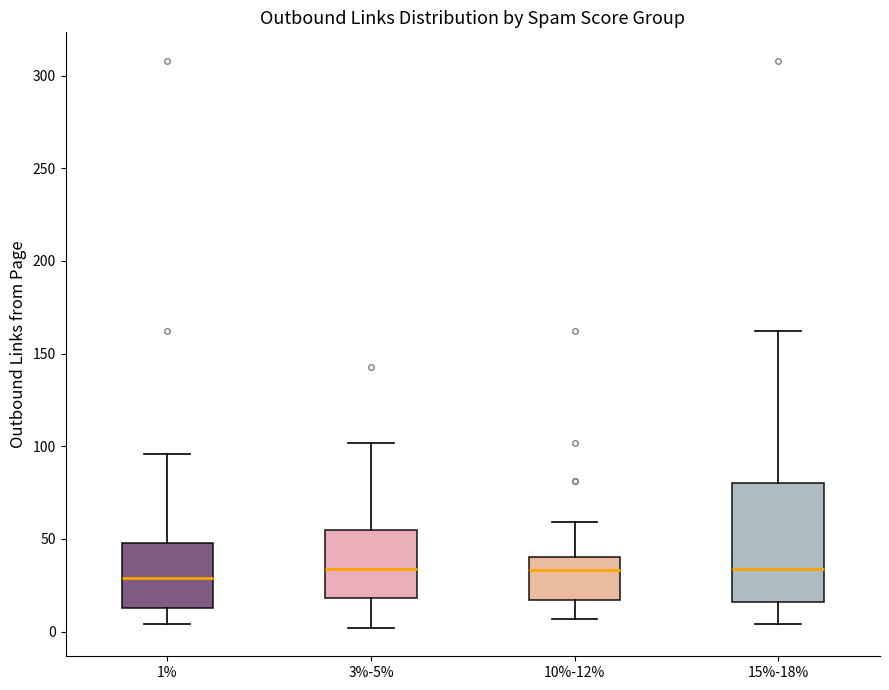

Reading left to right, read every box against the y-axis: the position of its median line, the range the box covers, and the ends of its whiskers. The values are not printed on the chart, so give them approximately, as read against the axis.

1%: median 30, box 15 to 50, whiskers 5 to 95
3%-5%: median 35, box 20 to 55, whiskers 0 to 100
10%-12%: median 35, box 15 to 40, whiskers 5 to 60
15%-18%: median 35, box 15 to 80, whiskers 5 to 160